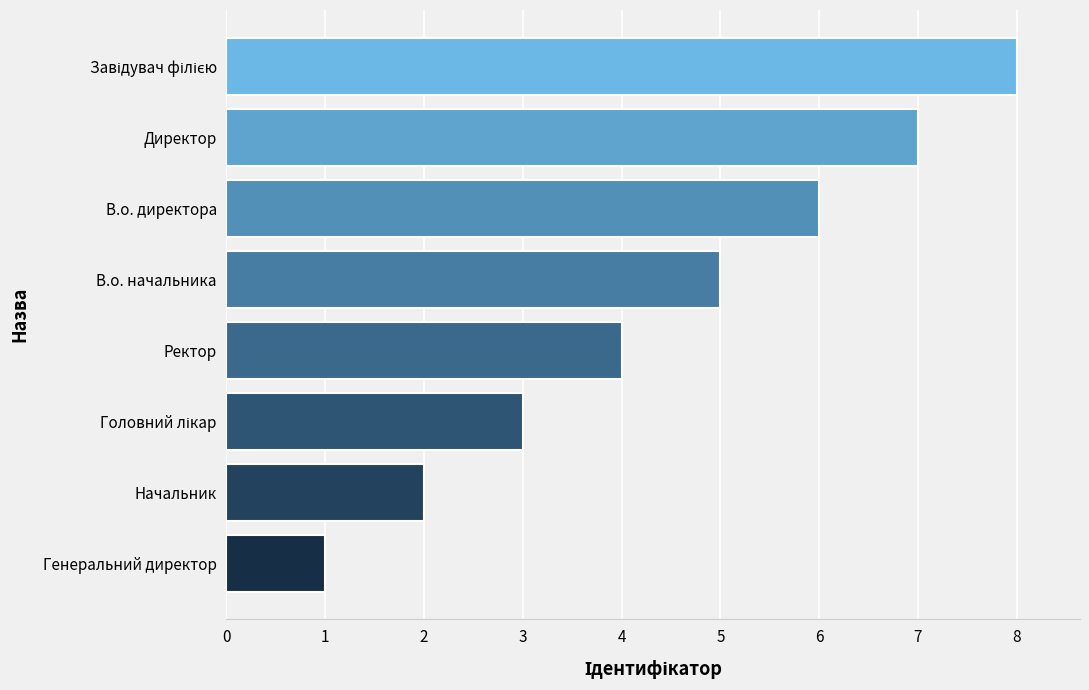

Count the values in the range 3 to 7.

5